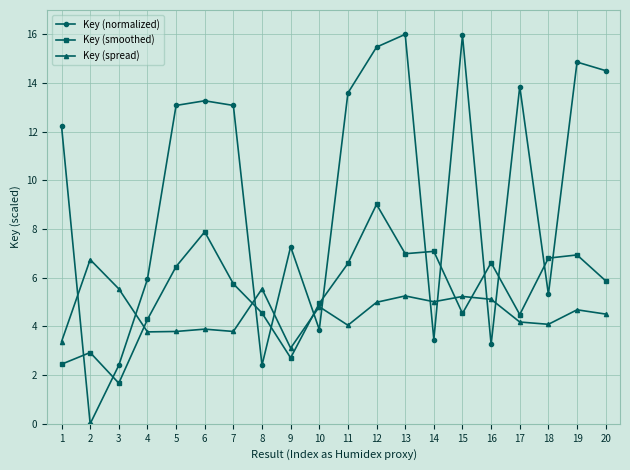

What are all the series names shown in the legend?

Key (normalized), Key (smoothed), Key (spread)